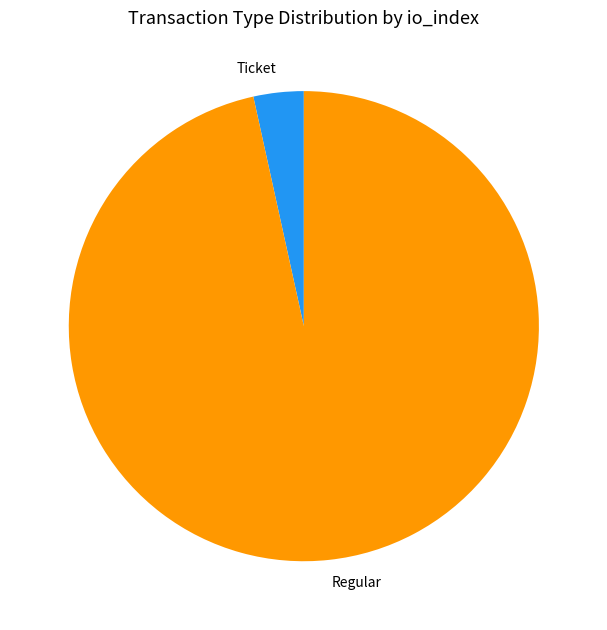

Which category has the biggest portion of the pie?

Regular